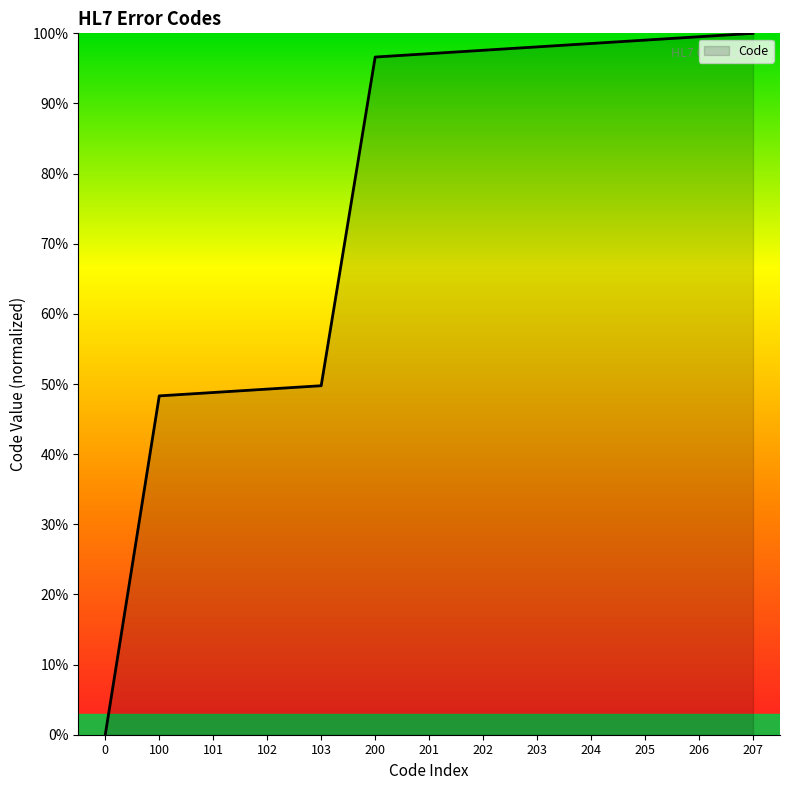

True or false: the data shows 153.7 at 206.

False